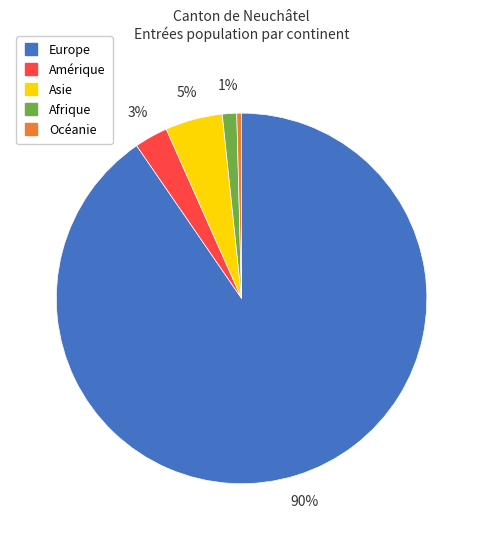

Rank the categories by value from lowest to highest.

Océanie, Afrique, Amérique, Asie, Europe